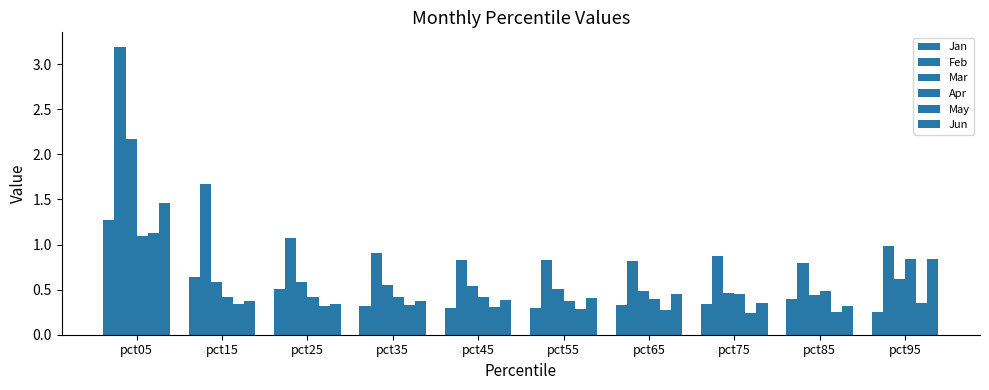

Is the value of May at pct45 greater than the value of Feb at pct45?

No